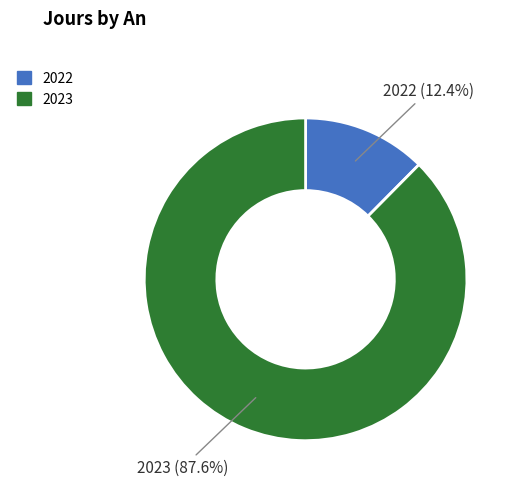

Rank the categories by value from highest to lowest.

2023, 2022